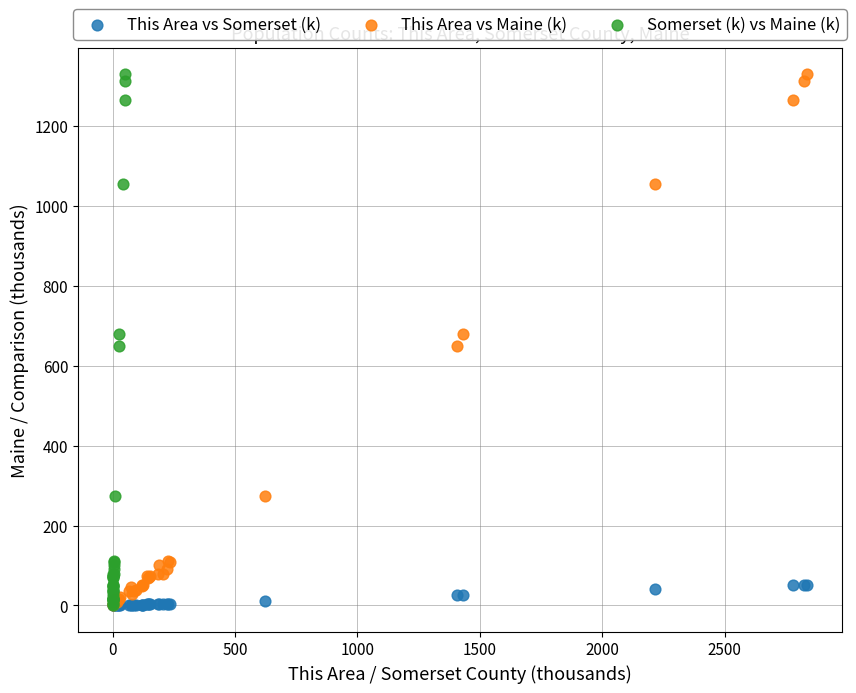

What are all the series names shown in the legend?

This Area vs Somerset (k), This Area vs Maine (k), Somerset (k) vs Maine (k)